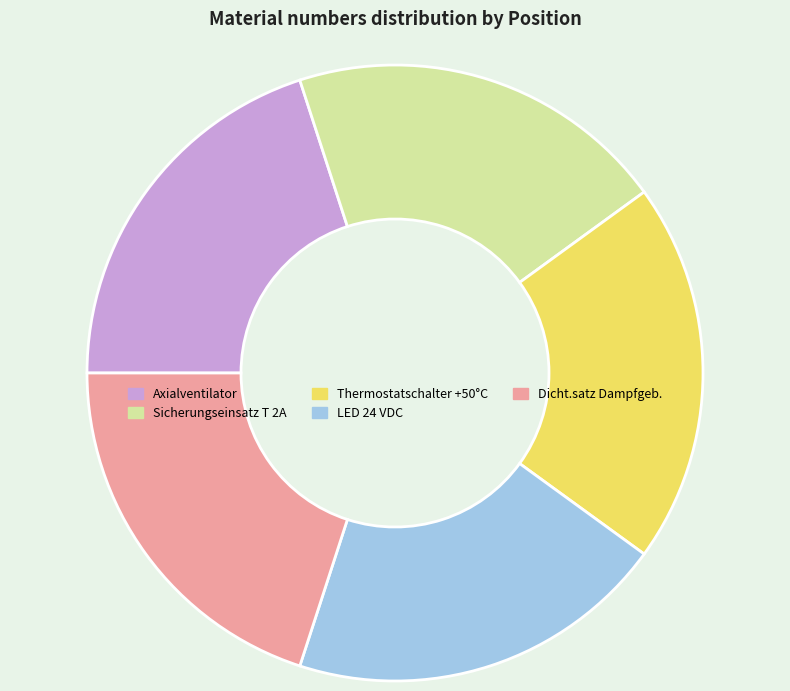

Is the sum of Thermostatschalter +50°C and Sicherungseinsatz T 2A greater than half?

No